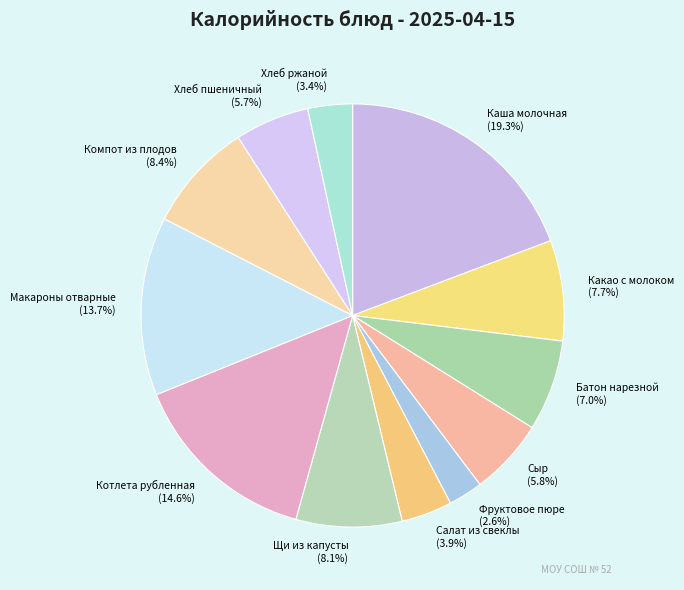

To the nearest percent, what percentage of the pie is Батон нарезной?

7%